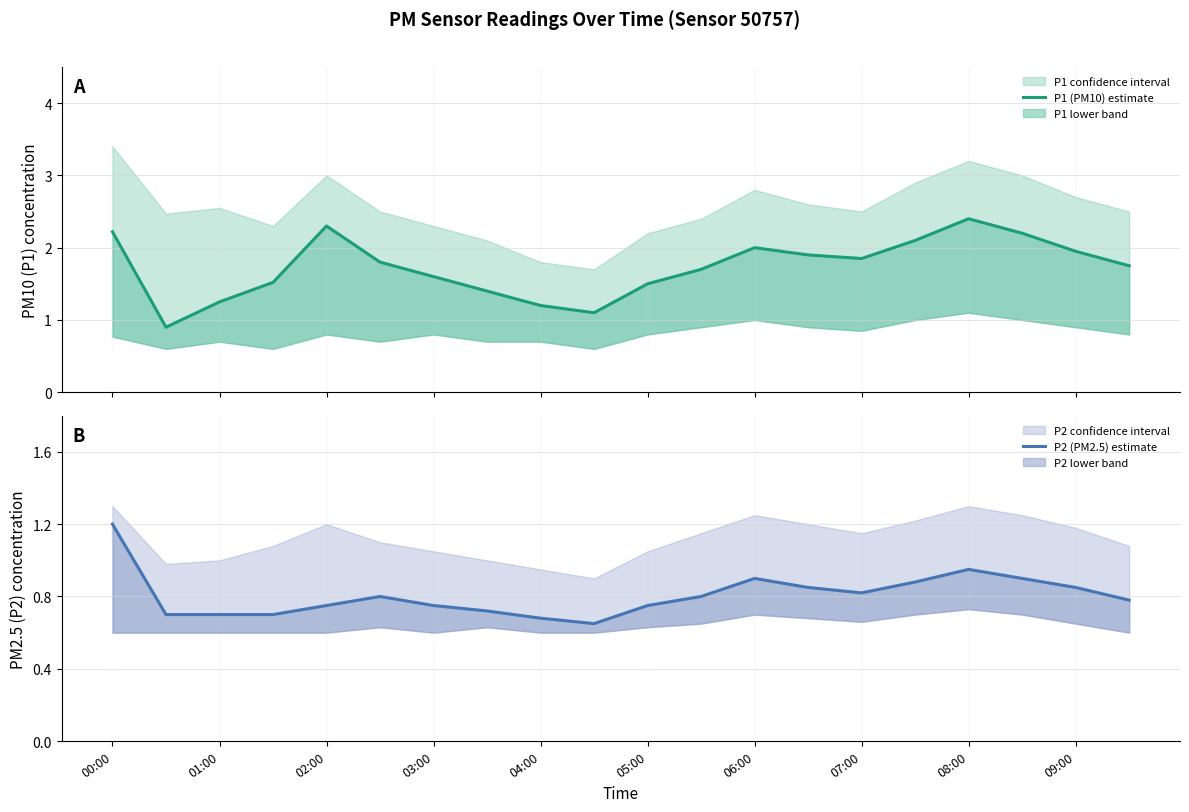

What is the smallest value displayed?

0.7